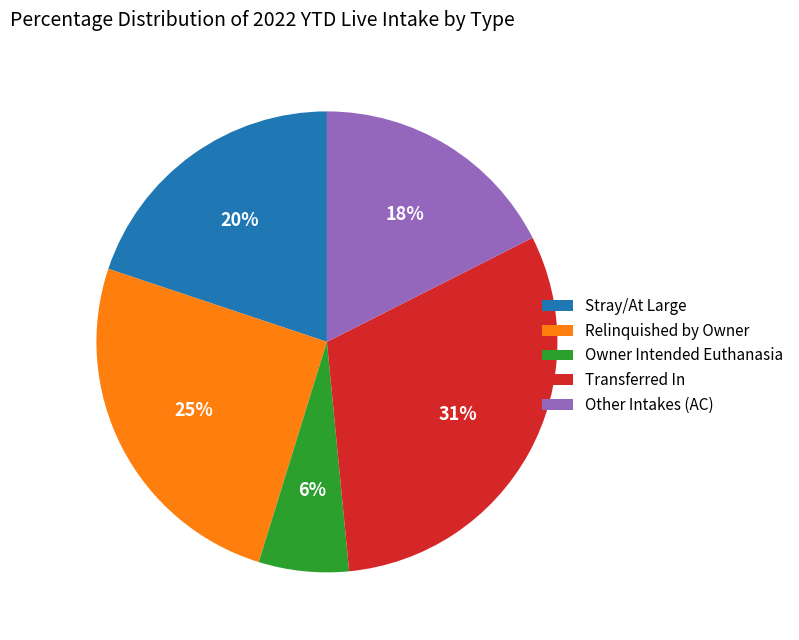

Which category has the biggest portion of the pie?

Transferred In